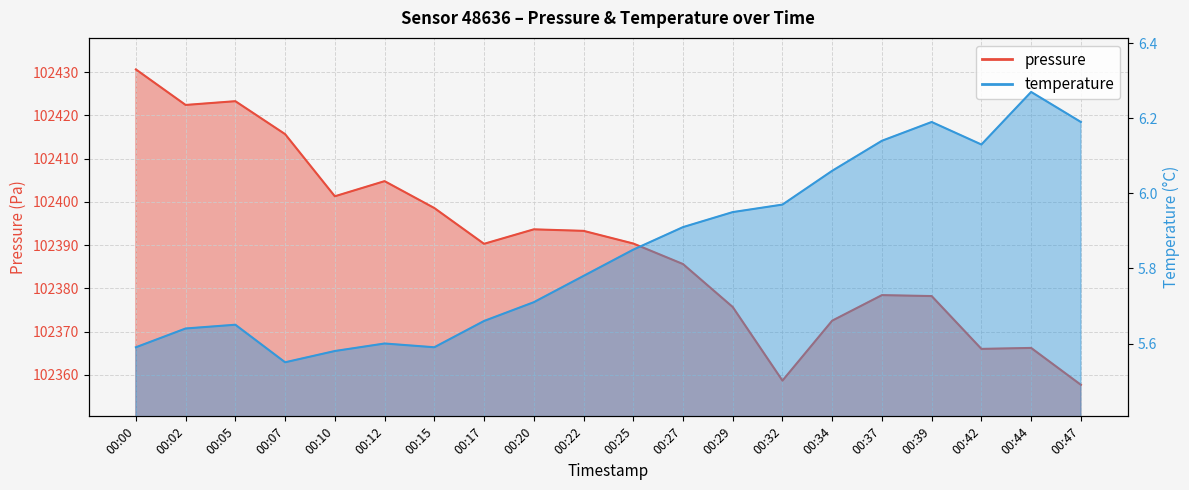

What is the sum of all temperature values?

117.0